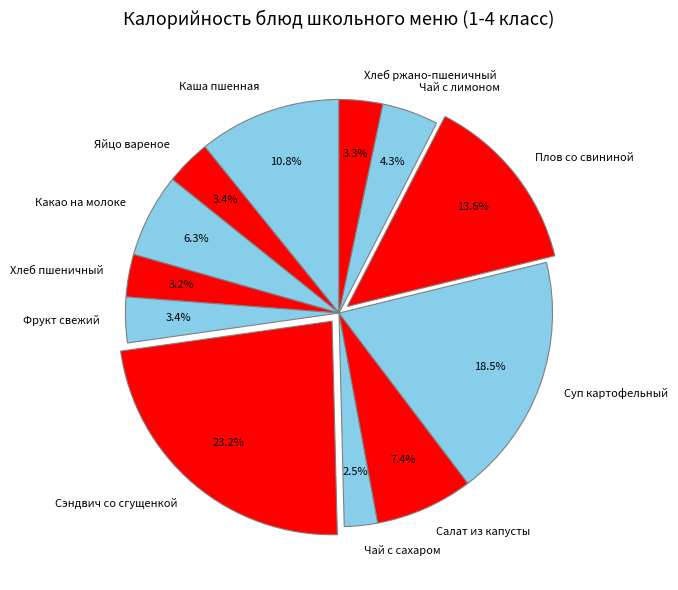

How many slices are in this pie chart?

12